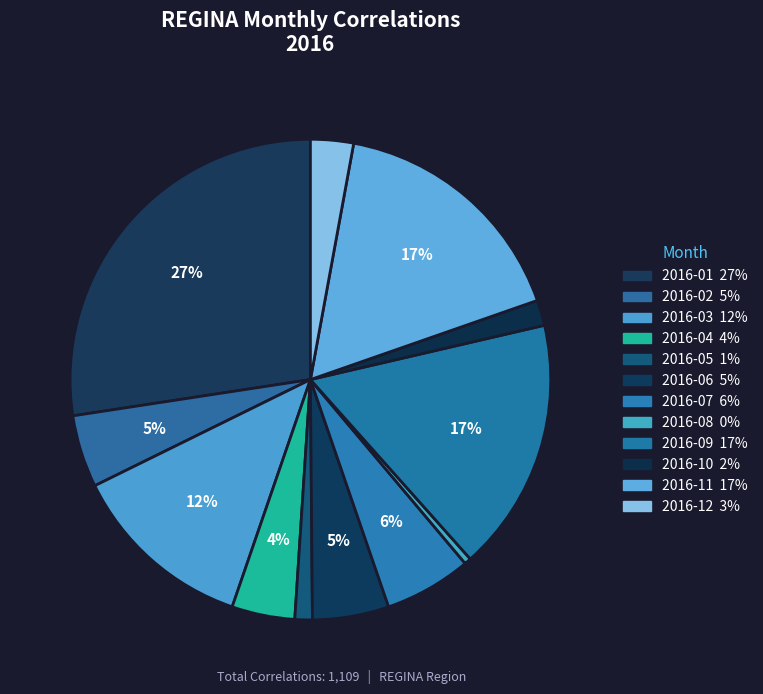

Is the sum of 2016-10 and 2016-07 greater than half?

No